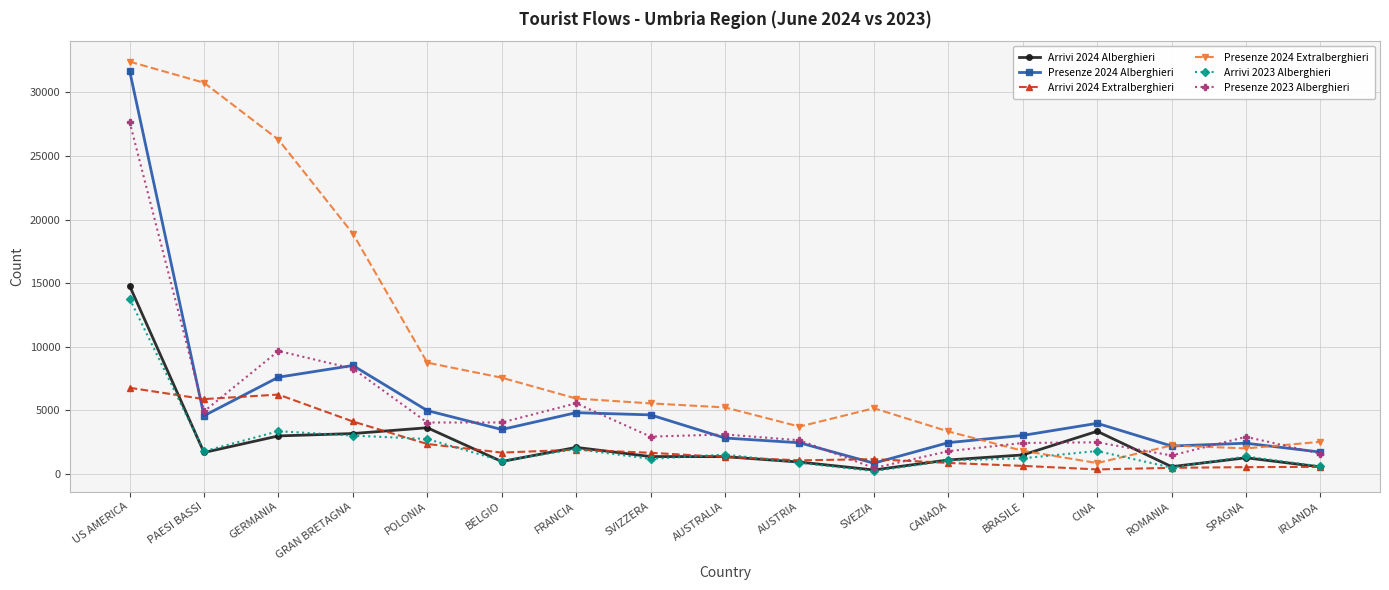

Where is Arrivi 2023 Alberghieri nearest to the value 6996?

GERMANIA